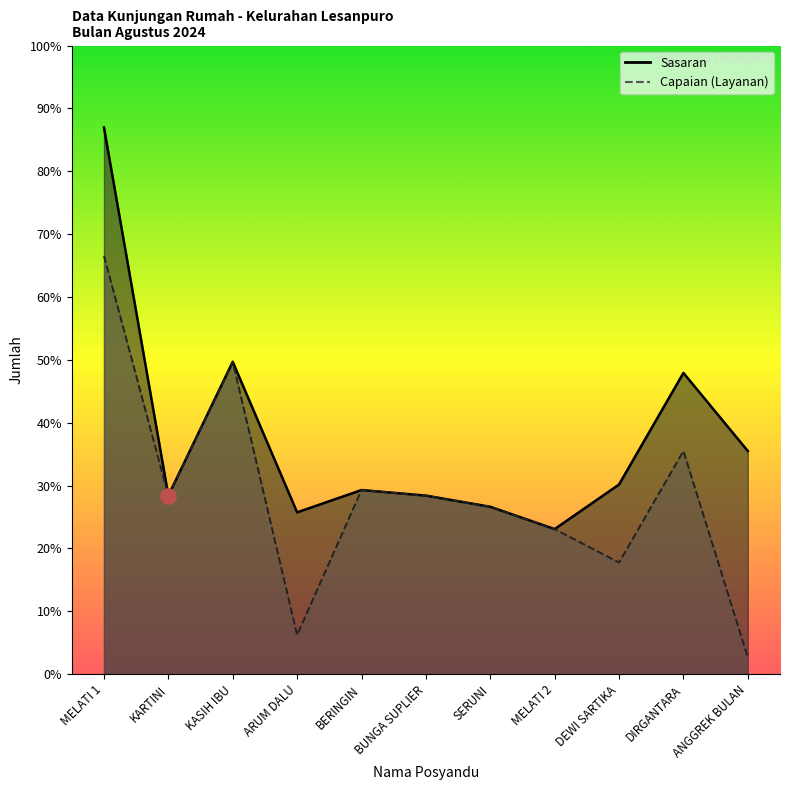

Is the value of Capaian (Layanan) at KARTINI greater than the value of Sasaran at MELATI 2?

Yes